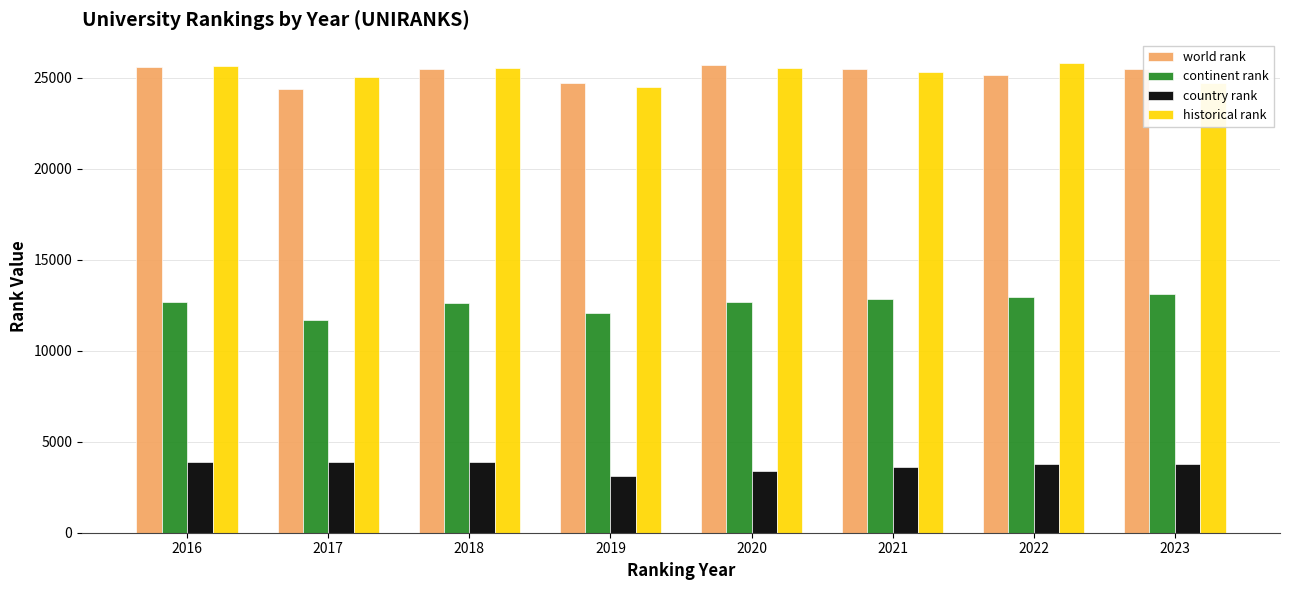

True or false: world rank has a value of 25141 at 2022.

True